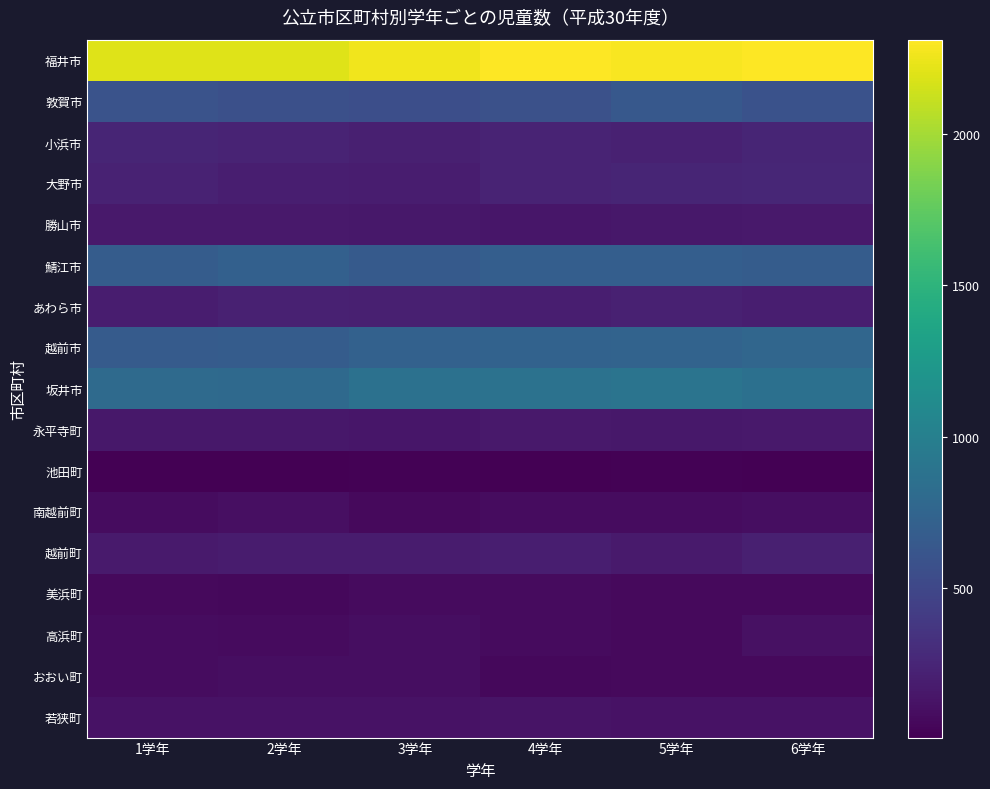

At how many categories does at least one series exceed 2089?

6